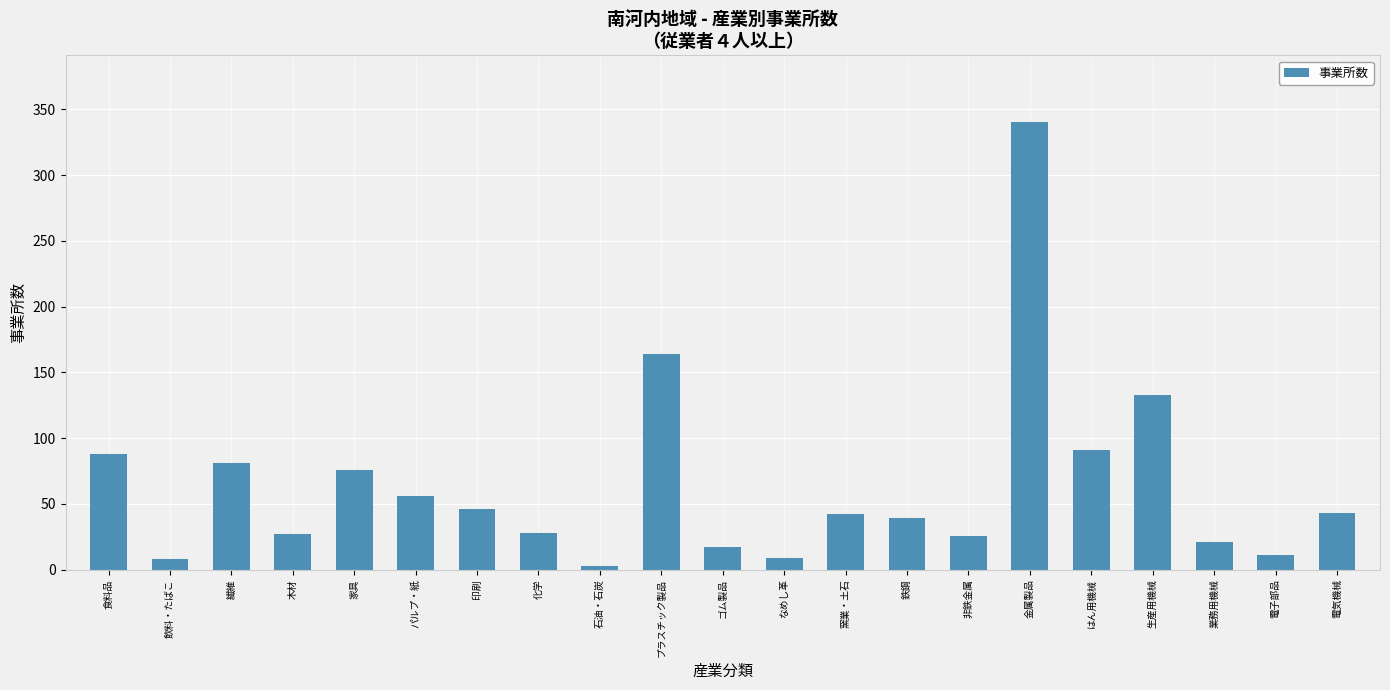

What is the label of the 13th bar from the left?

窯業・土石